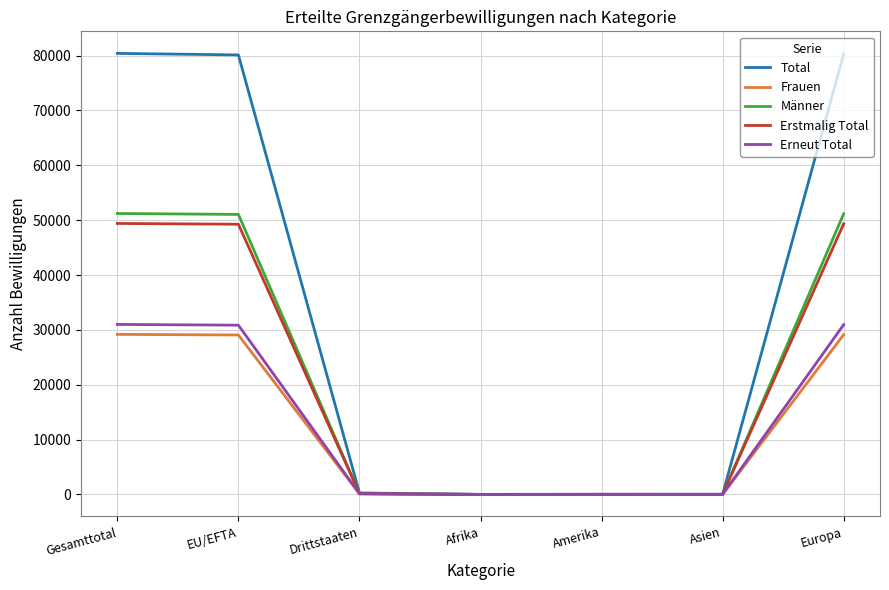

What is the highest value of the Erneut Total series?

30998